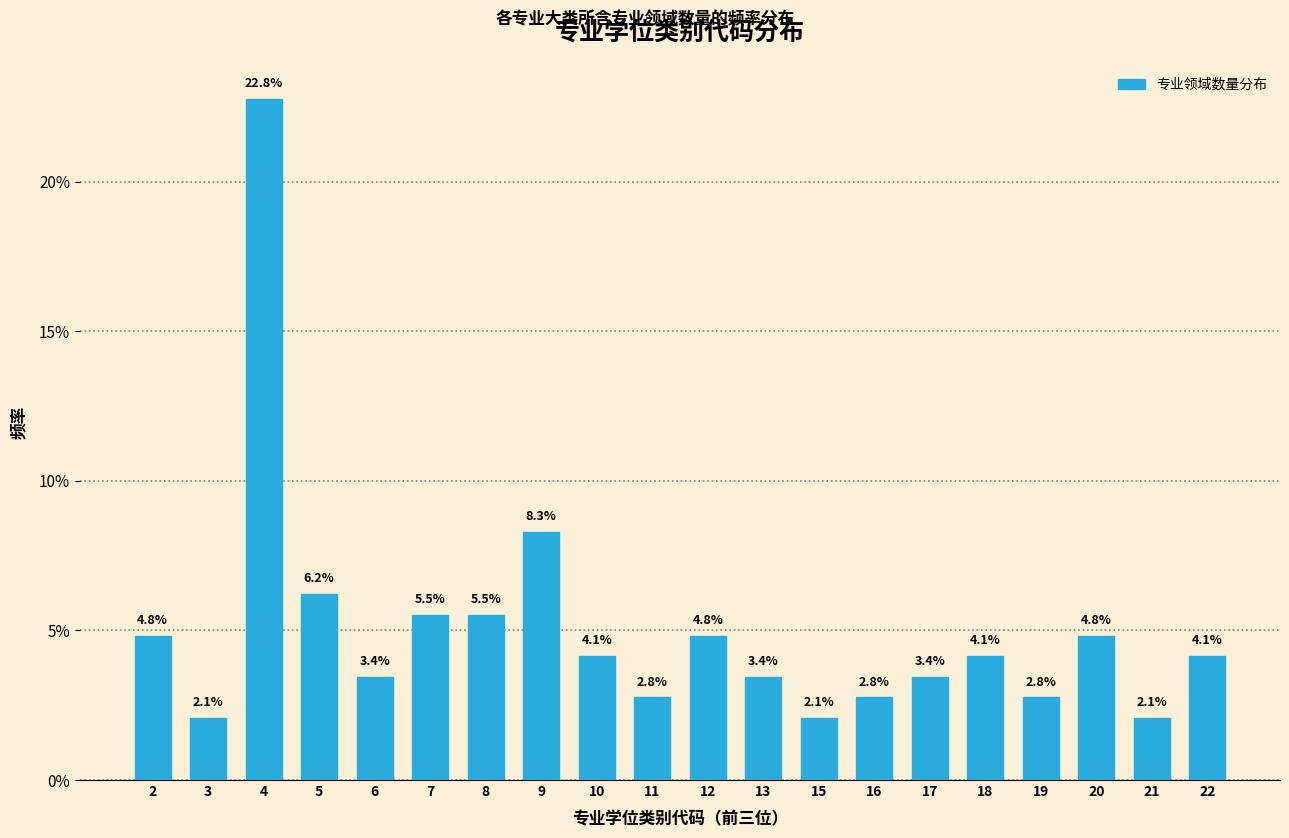

Reading right to left, what are all the values shown in this chart?

22=4.1	21=2.1	20=4.8	19=2.8	18=4.1	17=3.4	16=2.8	15=2.1	13=3.4	12=4.8	11=2.8	10=4.1	9=8.3	8=5.5	7=5.5	6=3.4	5=6.2	4=22.8	3=2.1	2=4.8